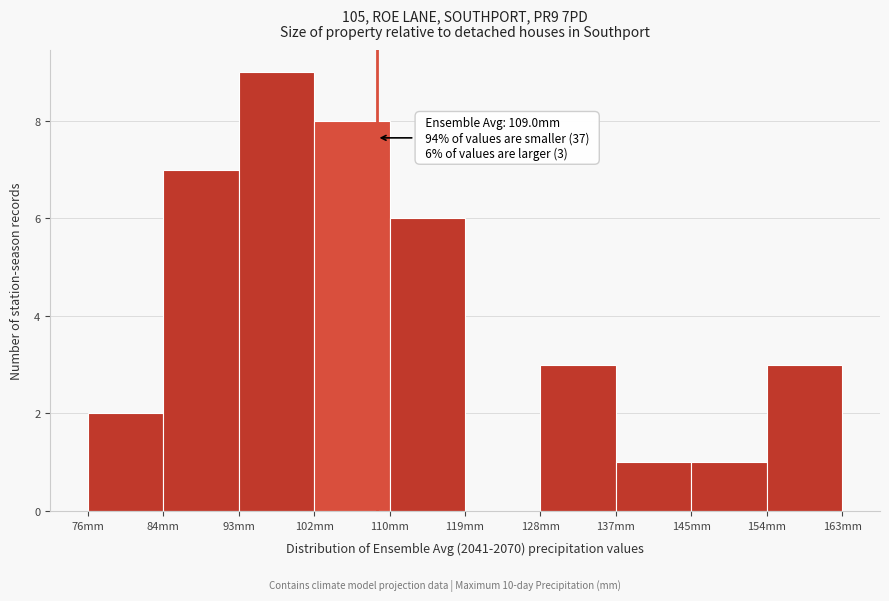

Over which range of the x-axis is the bar tallest?

93 to 102